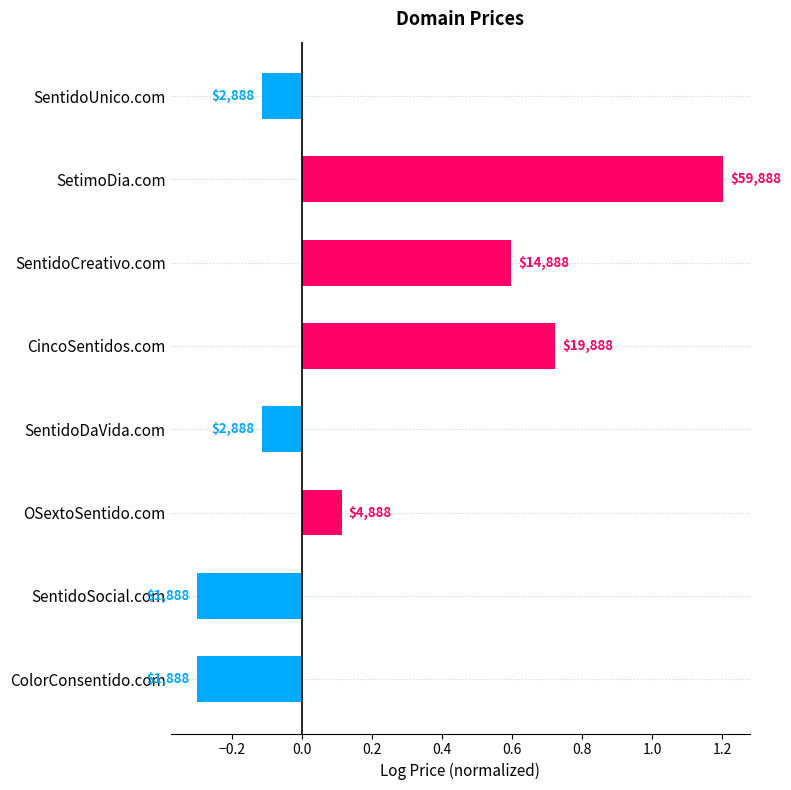

Are the bars horizontal?

Yes